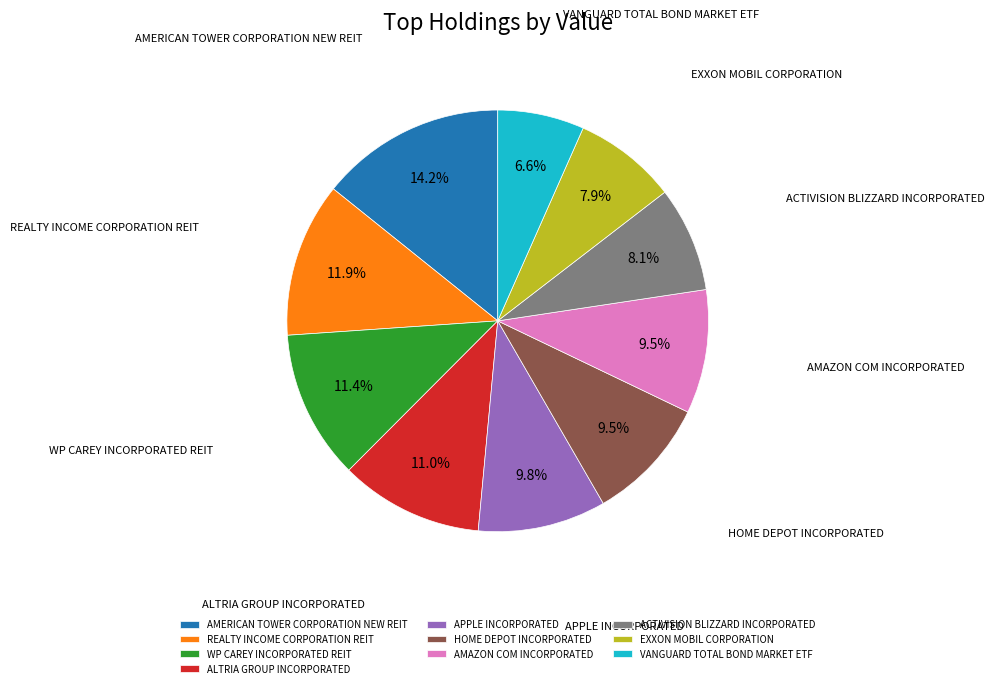

Is there a majority slice in this chart?

No